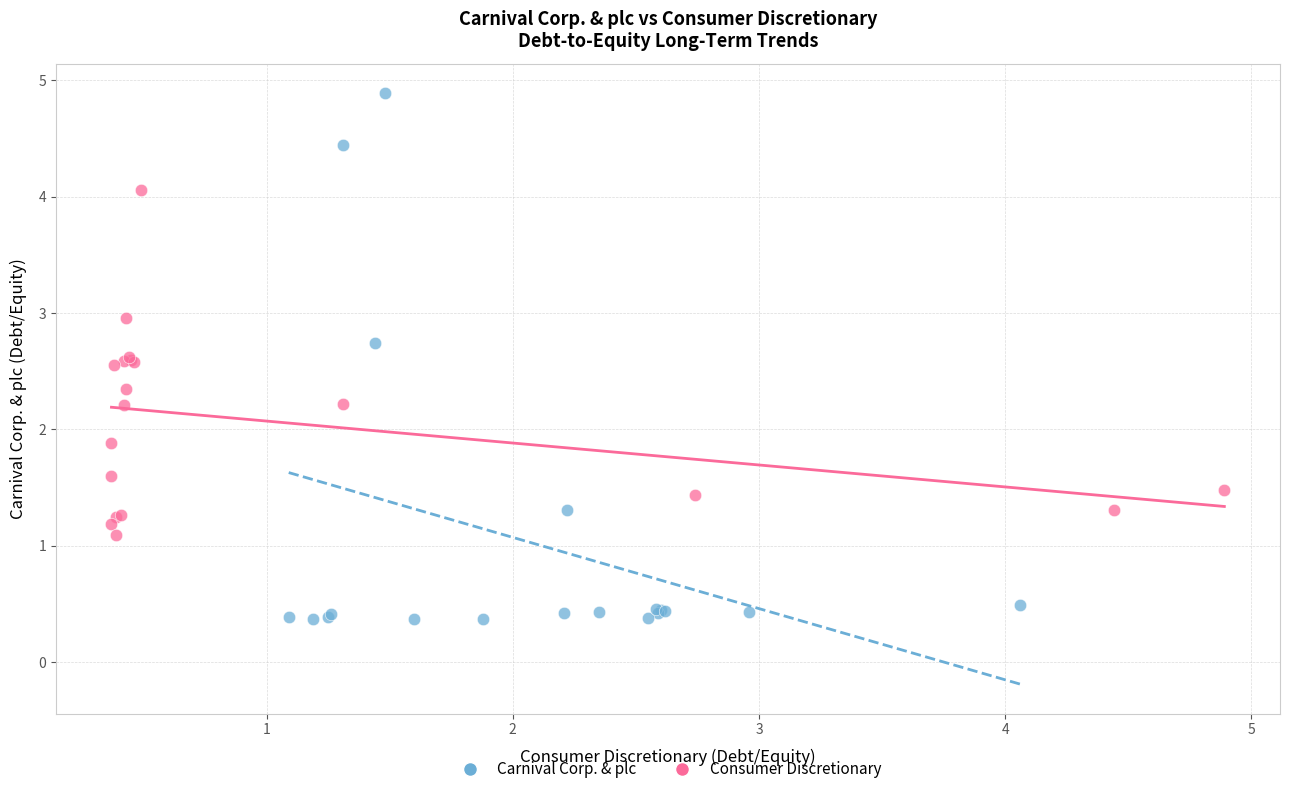

Which series contains the lowest Y value?

Carnival Corp. & plc